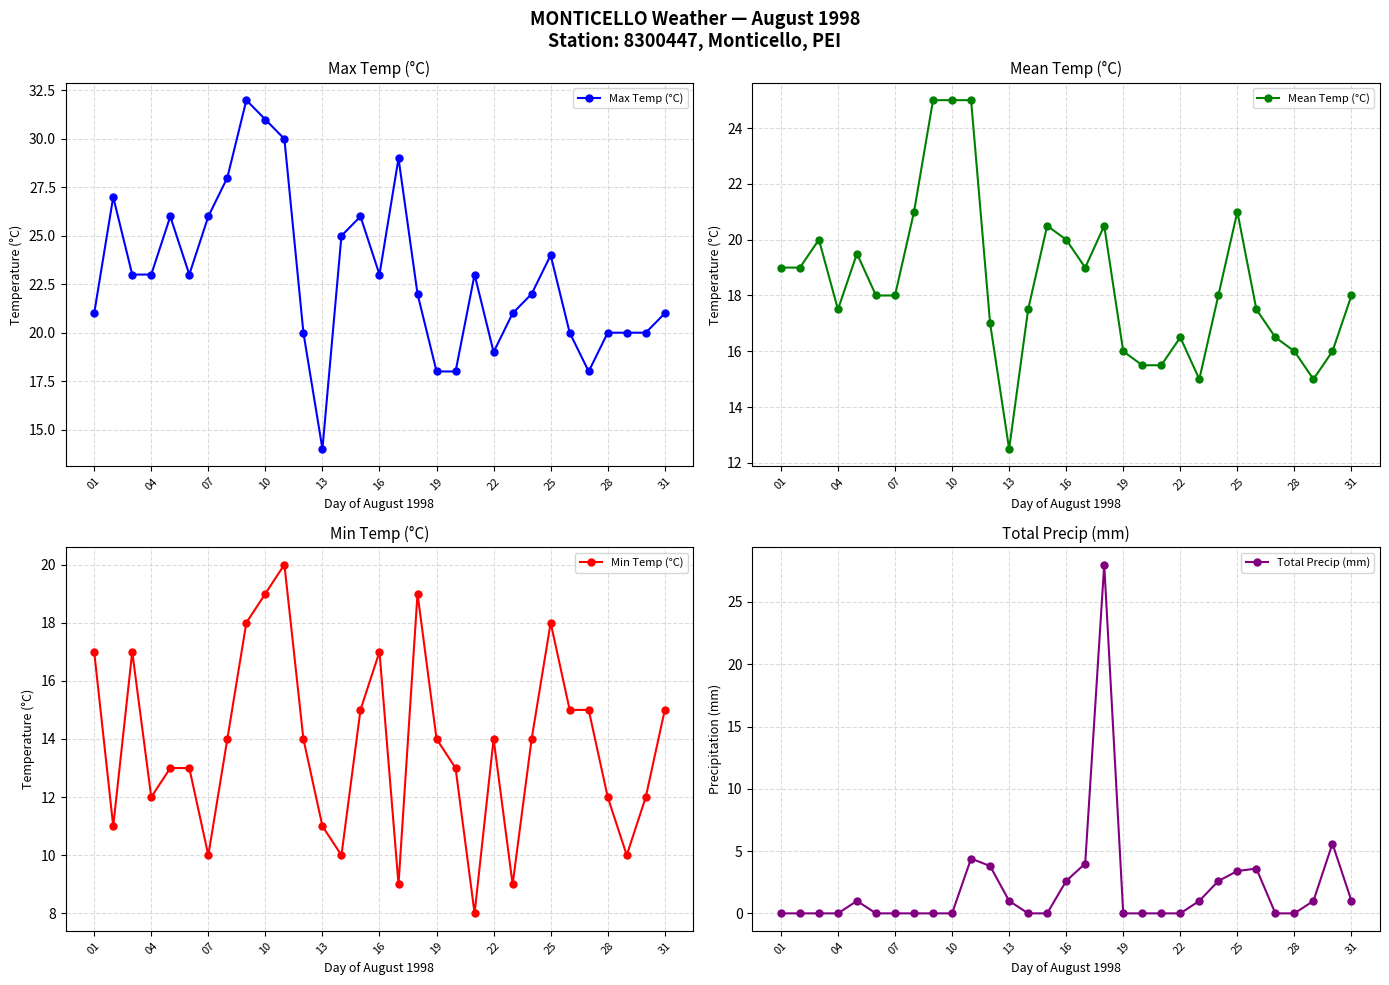

Which series ends up on top after the final intersection of Total Precip (mm) and Mean Temp (°C)?

Mean Temp (°C)